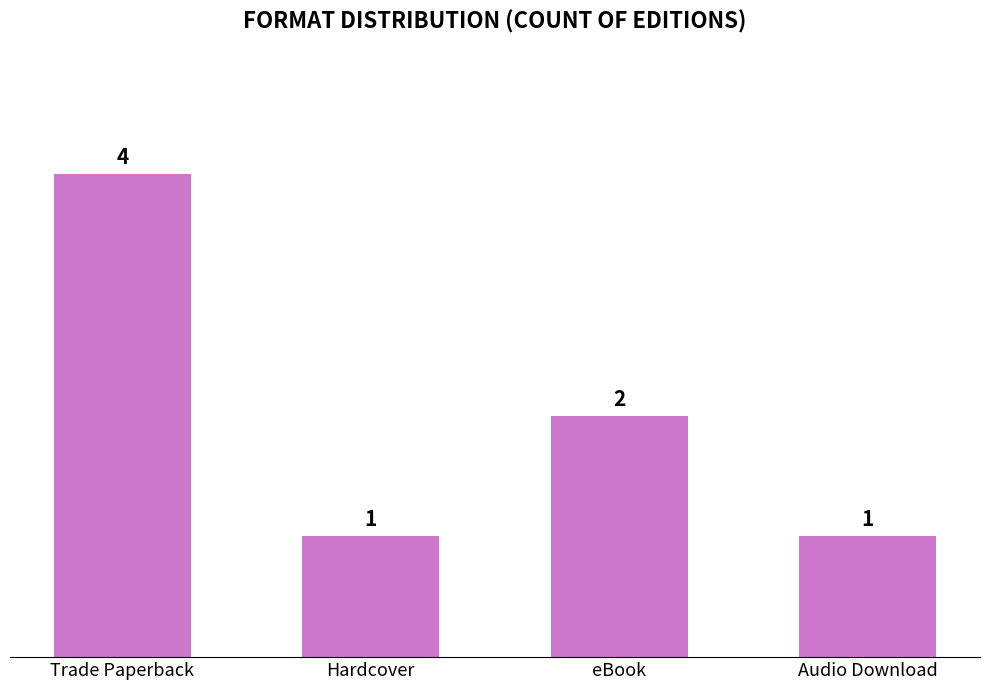

Count the values in the range 1 to 4.

4